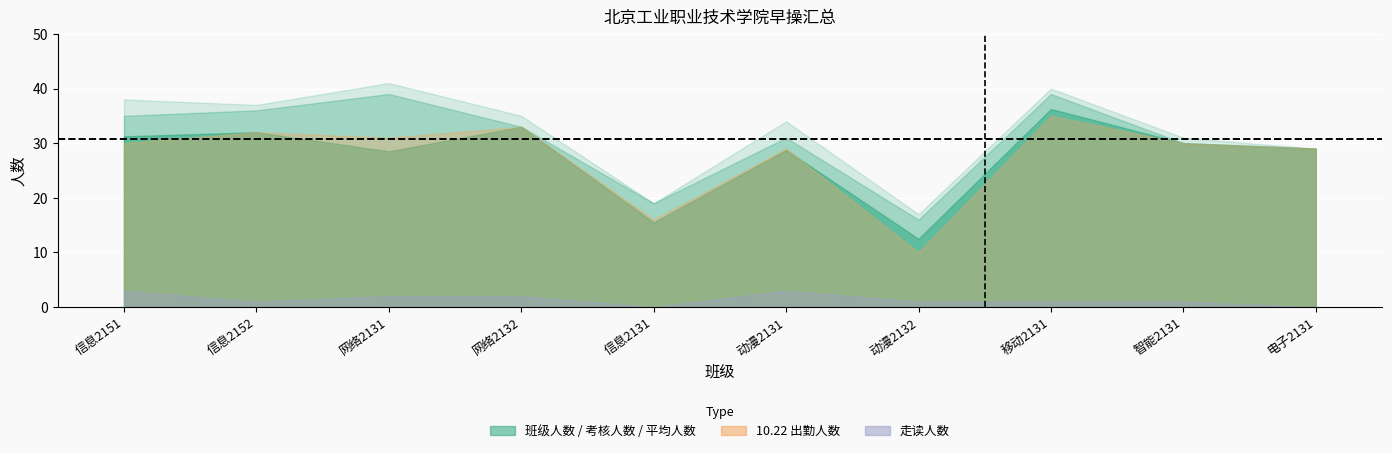

What is the label of the 9th point from the right?

信息2152